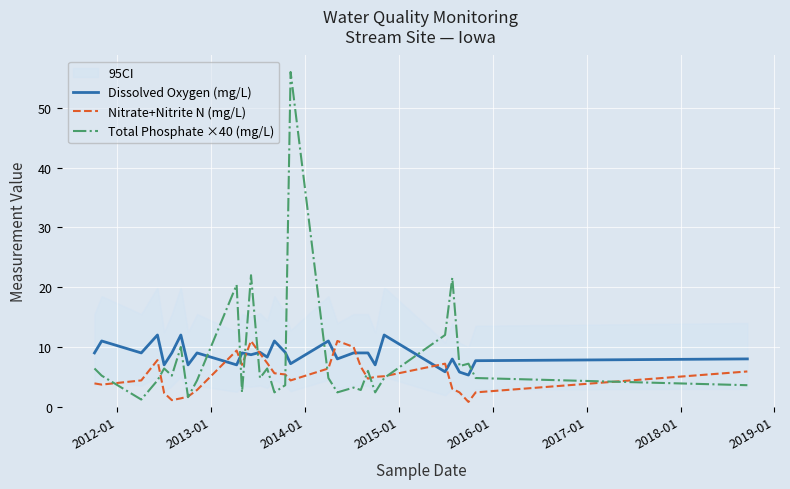

After their last crossing, which series has the higher values: Dissolved Oxygen (mg/L) or Total Phosphate ×40 (mg/L)?

Dissolved Oxygen (mg/L)